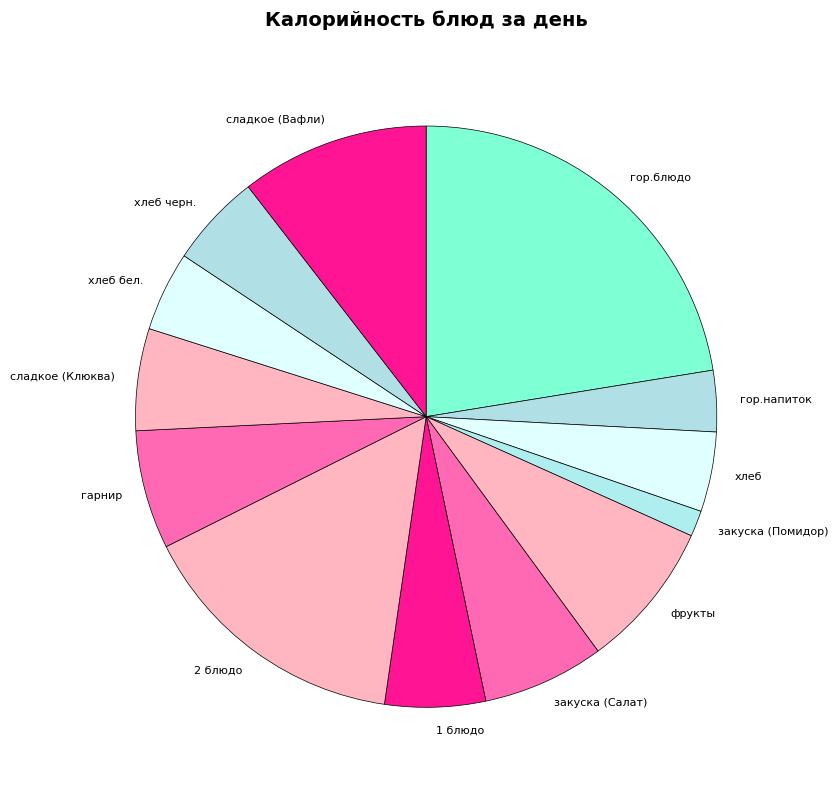

How many slices are in this pie chart?

13